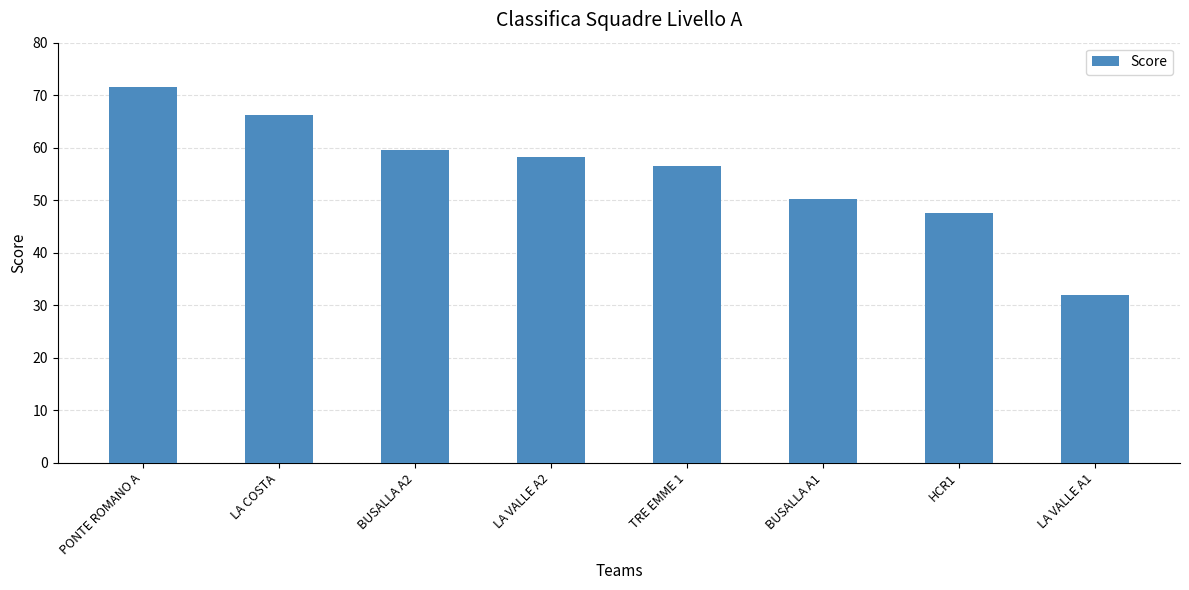

What is the minimum value shown in the chart?

32.0